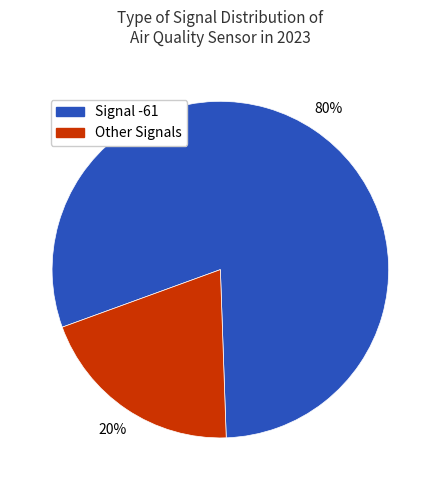

Is there any slice that represents more than half of the pie?

Yes